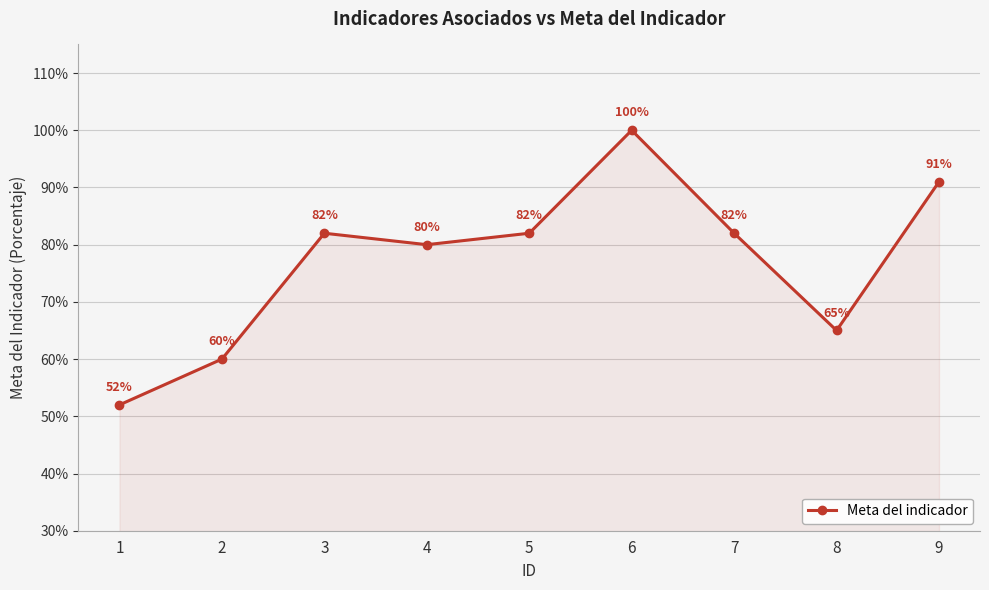

Which label corresponds to the largest value in the chart?

6